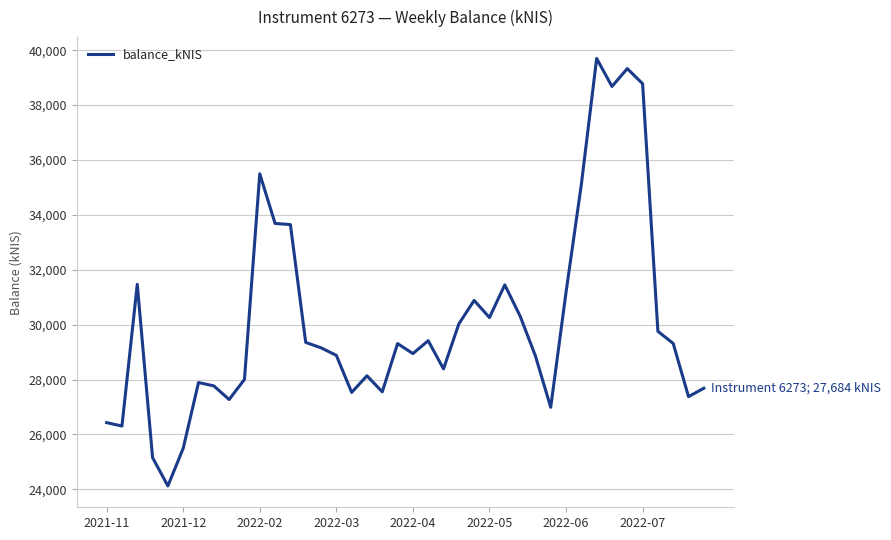

What is the smallest value displayed?

24123.7